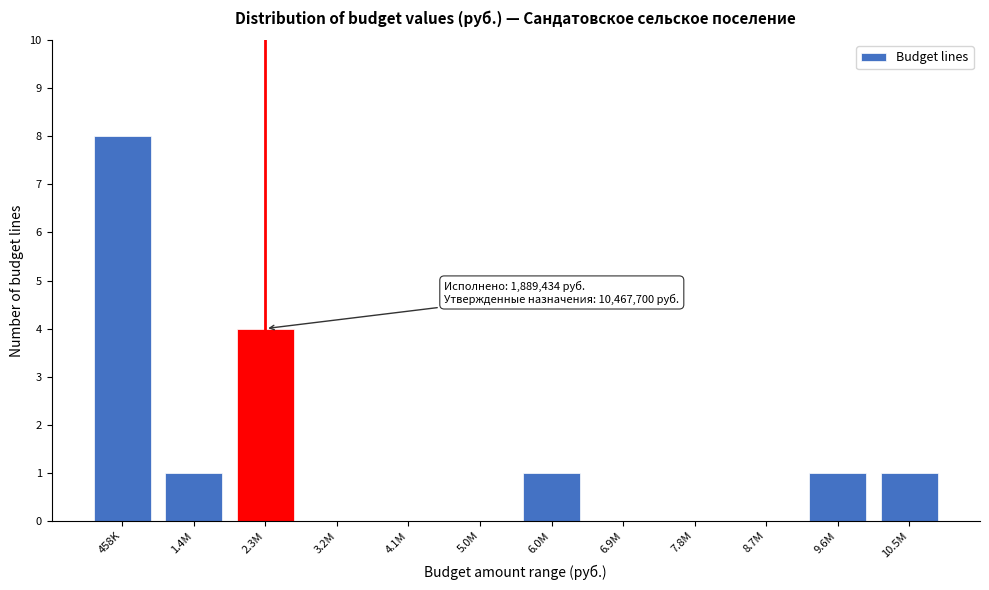

Reading left to right, list all the values displayed in this chart.

458K=8	1.4M=1	2.3M=4	3.2M=0	4.1M=0	5.0M=0	6.0M=1	6.9M=0	7.8M=0	8.7M=0	9.6M=1	10.5M=1